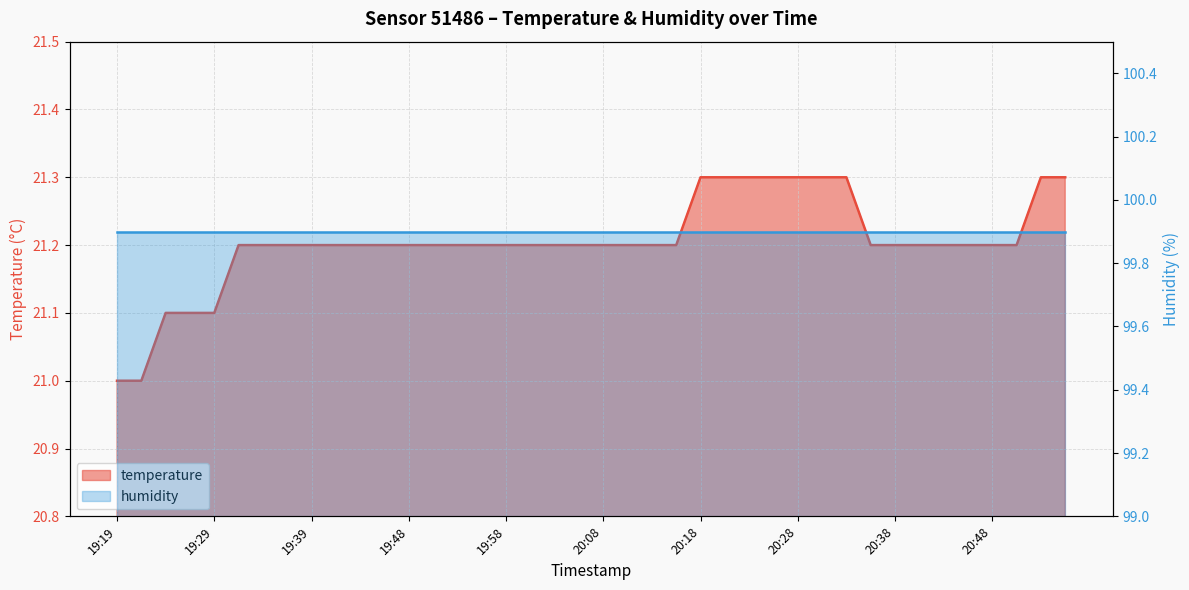

What is the difference between the values at 20:50 and 20:23?

0.1